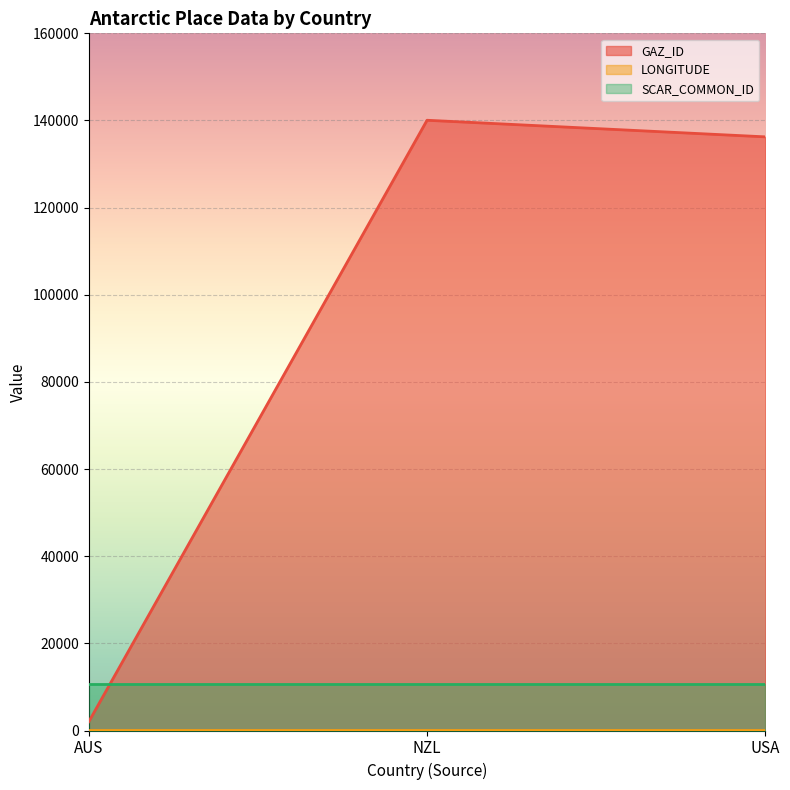

True or false: GAZ_ID has a value of 140052.0 at NZL.

True